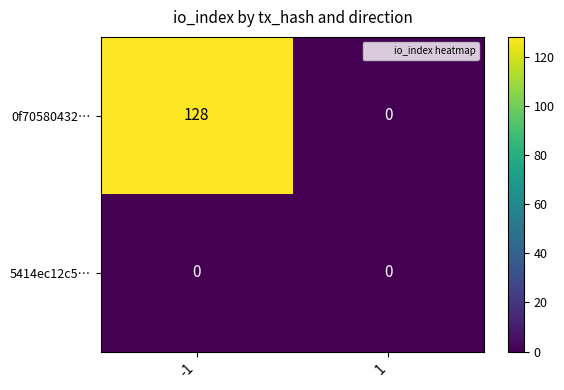

At how many categories does at least one series exceed 2?

1